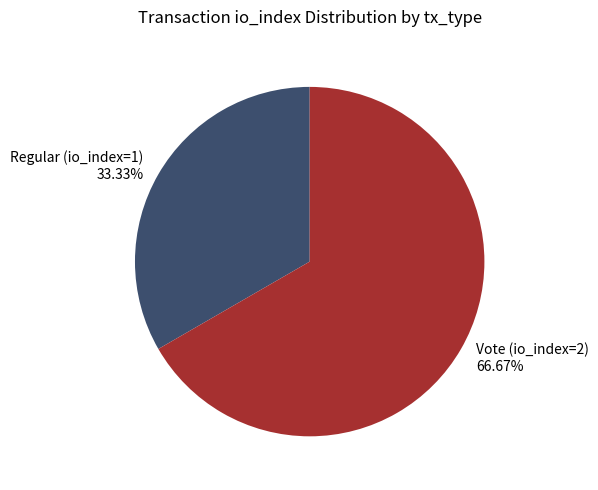

Is it true that Vote (io_index=2) is 67% of the pie?

True